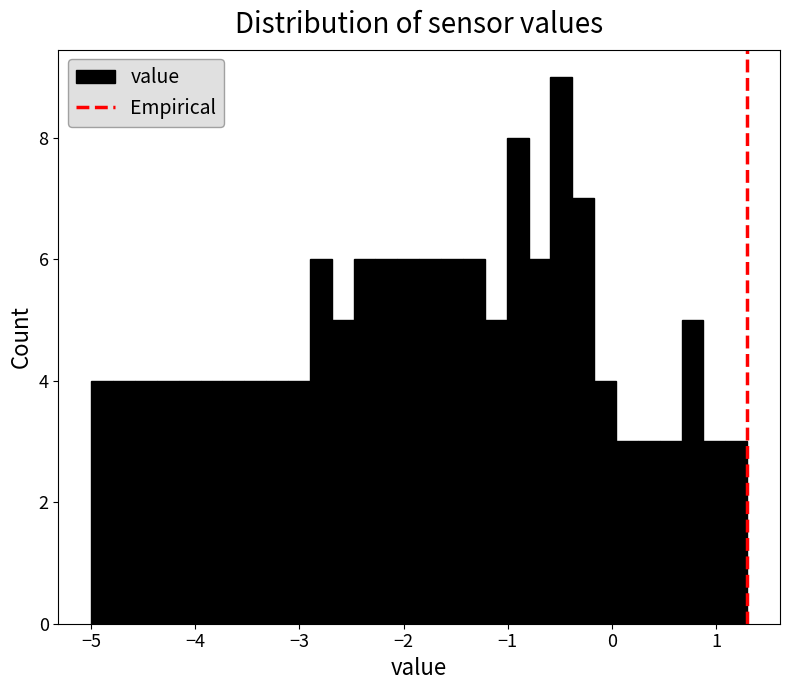

Around what value on the x-axis is the tallest bar? Give the approximate position of its centre, as read against the axis.

-0.5